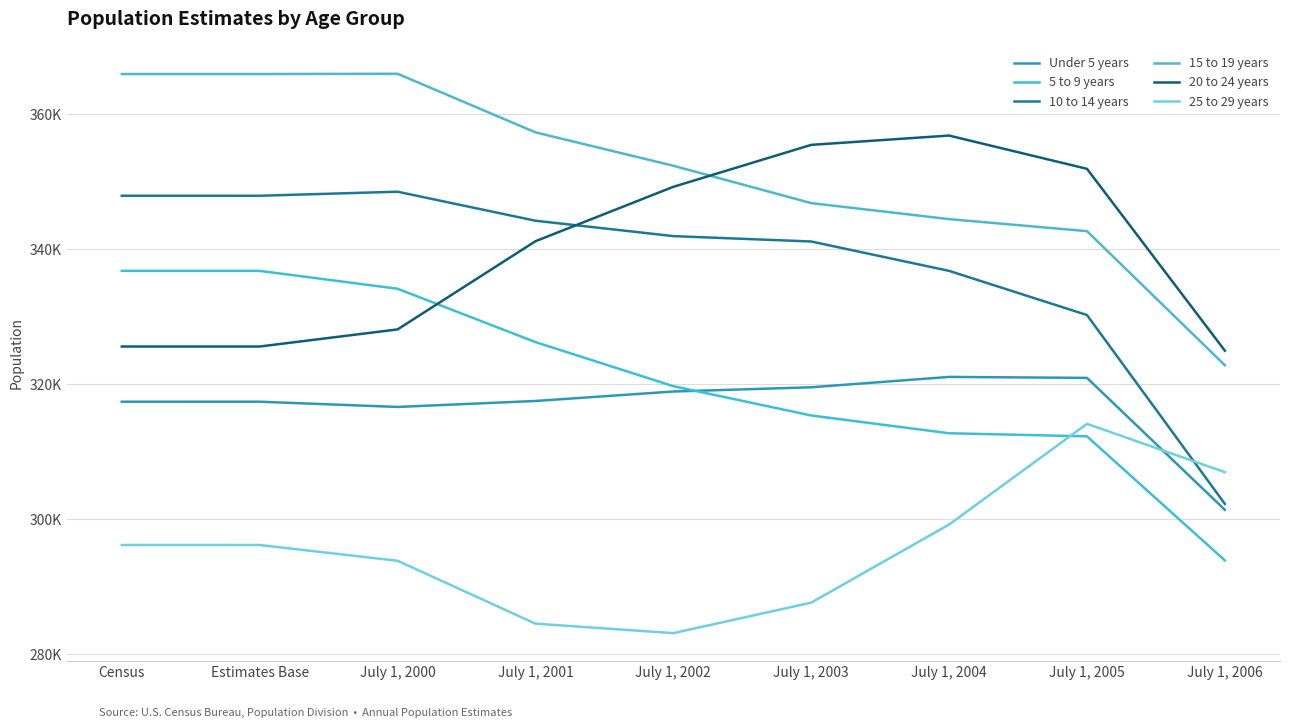

How many data points does each series have?

9